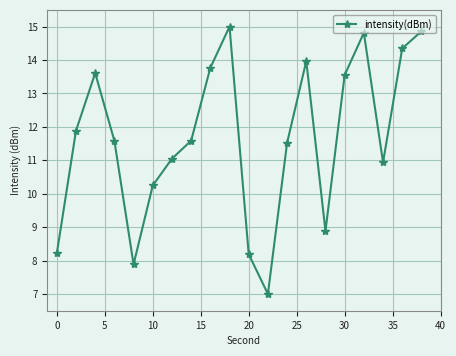

What is the value of the 5th point from the left?

7.9